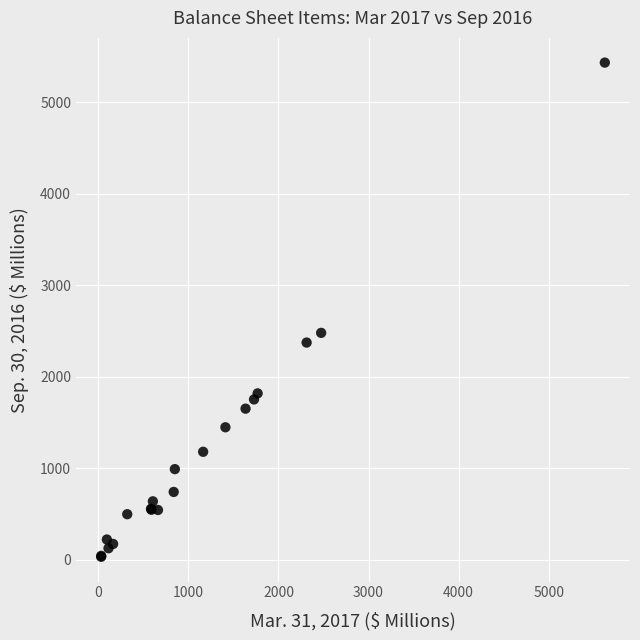

What Y value in the scatter plot is closest to 2731?

2478.4